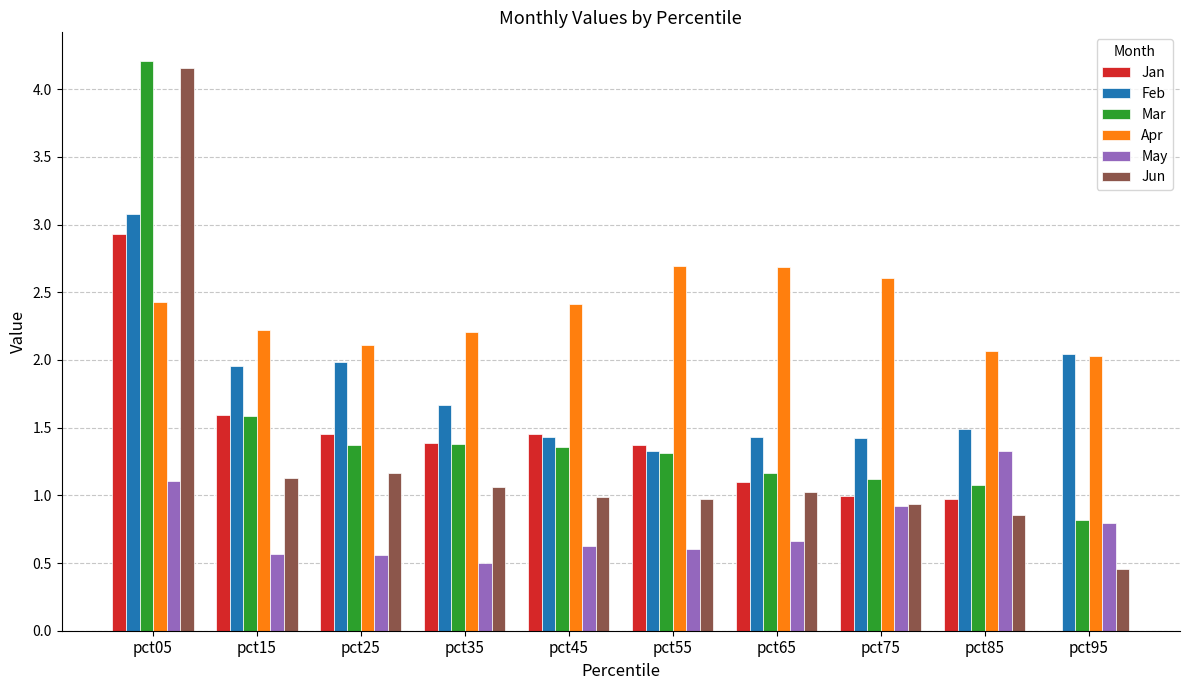

What is the total value across all series at pct45?

8.3